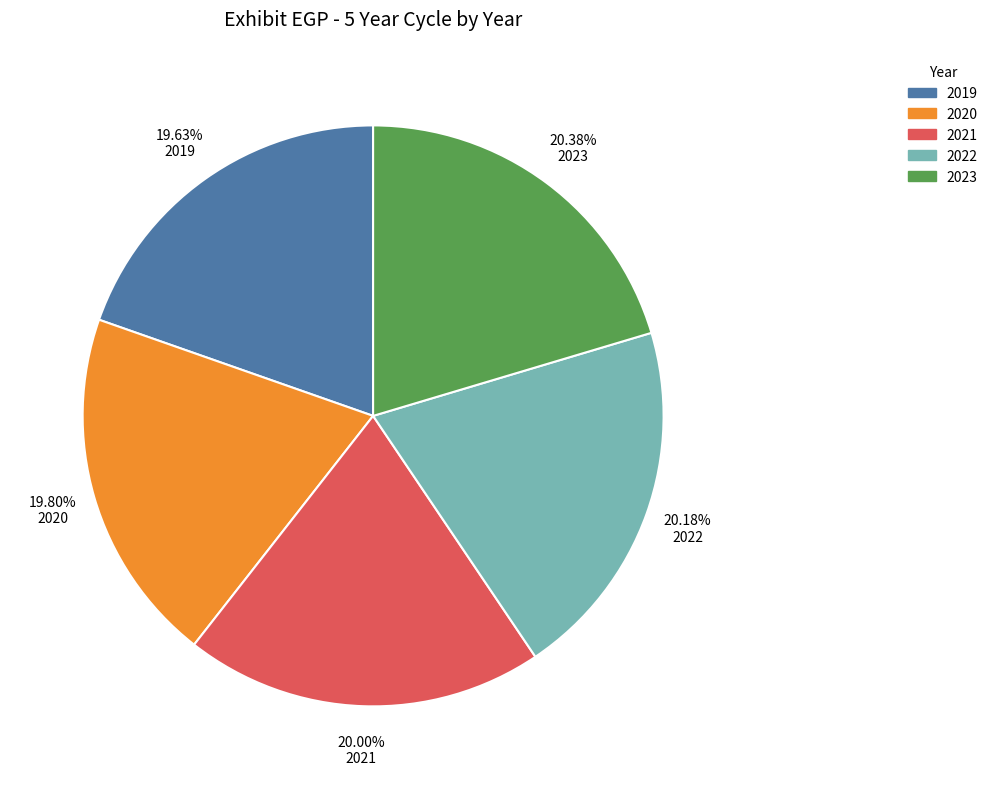

To the nearest percent, what is the average slice percentage?

20%